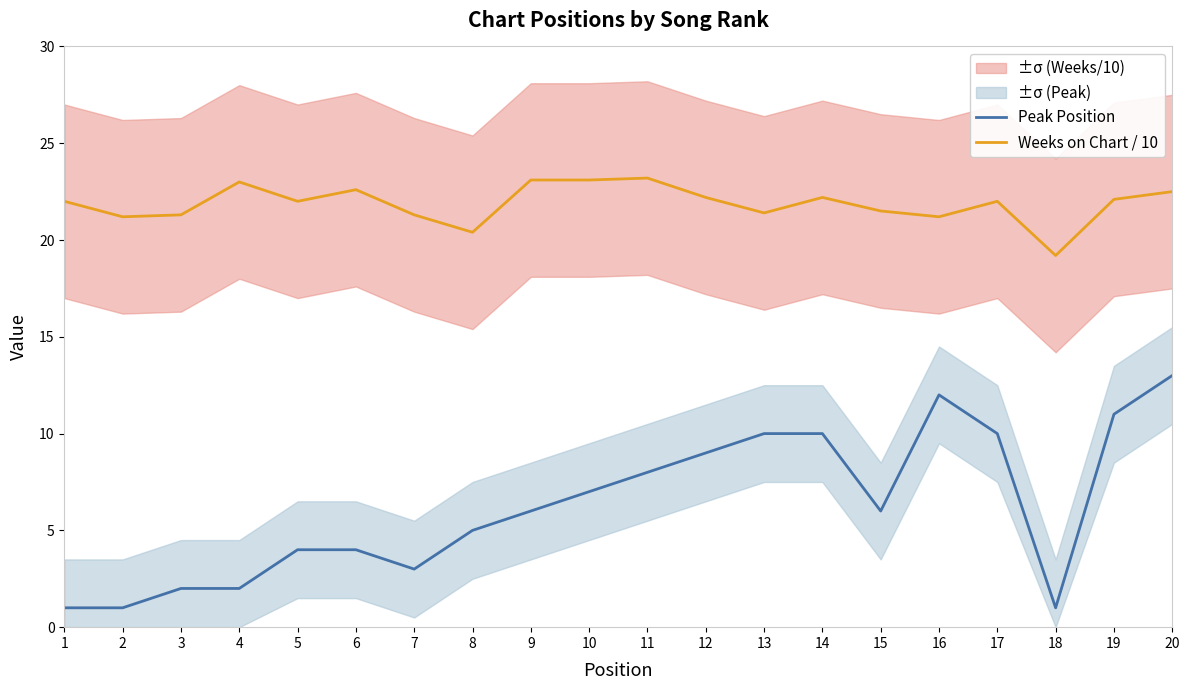

Reading right to left, extract all data points from this chart.

Peak Position: 20=13.0	19=11.0	18=1.0	17=10.0	16=12.0	15=6.0	14=10.0	13=10.0	12=9.0	11=8.0	10=7.0	9=6.0	8=5.0	7=3.0	6=4.0	5=4.0	4=2.0	3=2.0	2=1.0	1=1.0
Weeks on Chart / 10: 20=22.5	19=22.1	18=19.2	17=22.0	16=21.2	15=21.5	14=22.2	13=21.4	12=22.2	11=23.2	10=23.1	9=23.1	8=20.4	7=21.3	6=22.6	5=22.0	4=23.0	3=21.3	2=21.2	1=22.0